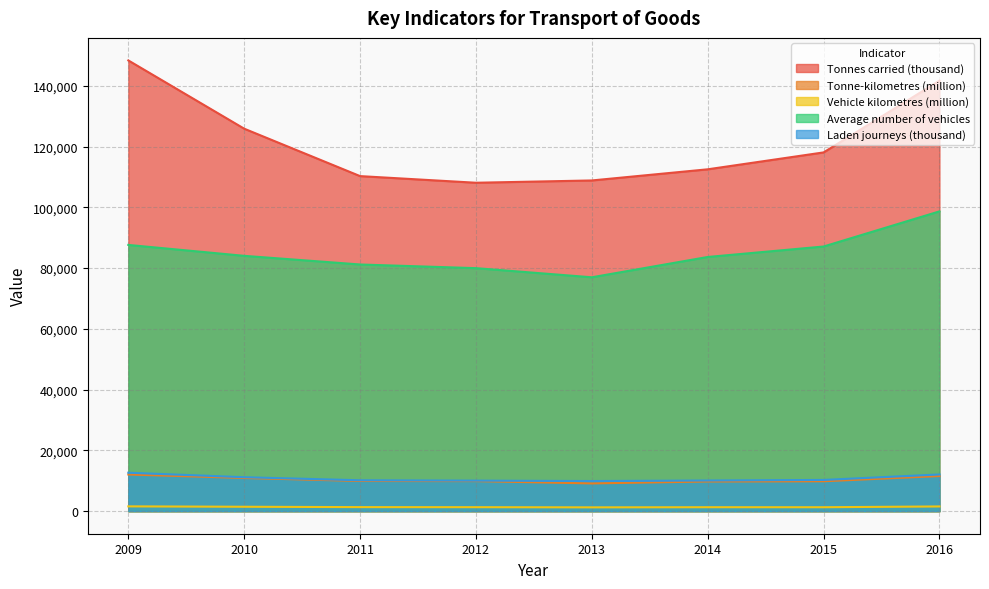

How many lines are shown in the chart?

5